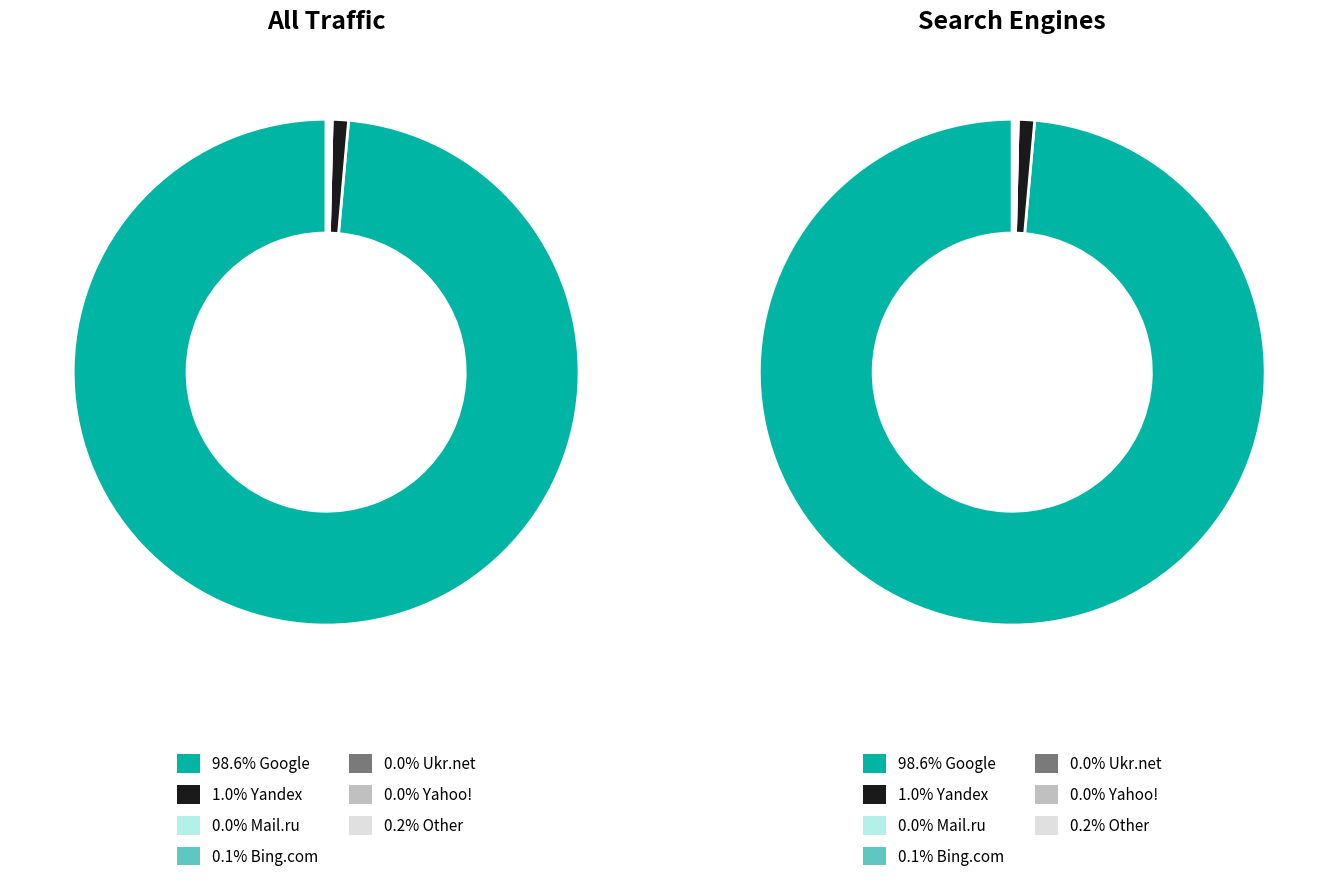

Is the sum of Google and Bing.com greater than half?

Yes